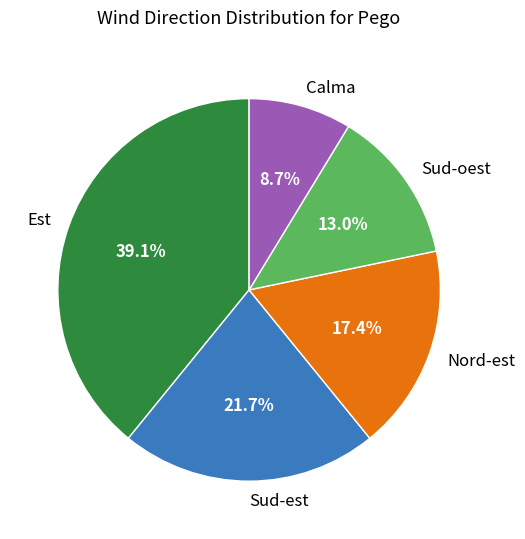

Which category has the biggest portion of the pie?

Est